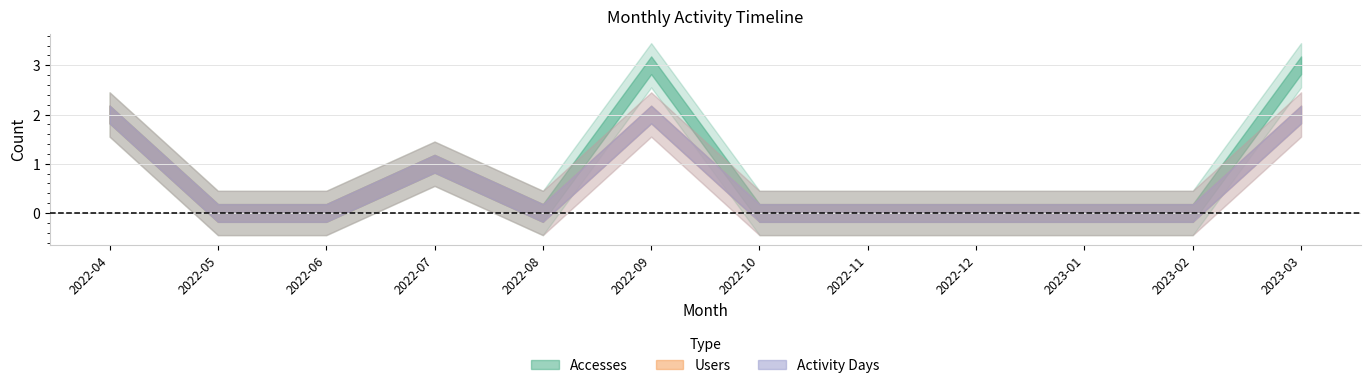

What is the average value of the Activity Days series?

1